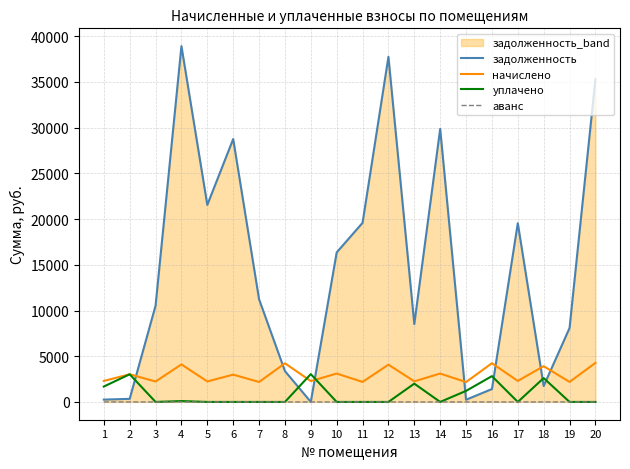

How many distinct data groups are displayed?

4